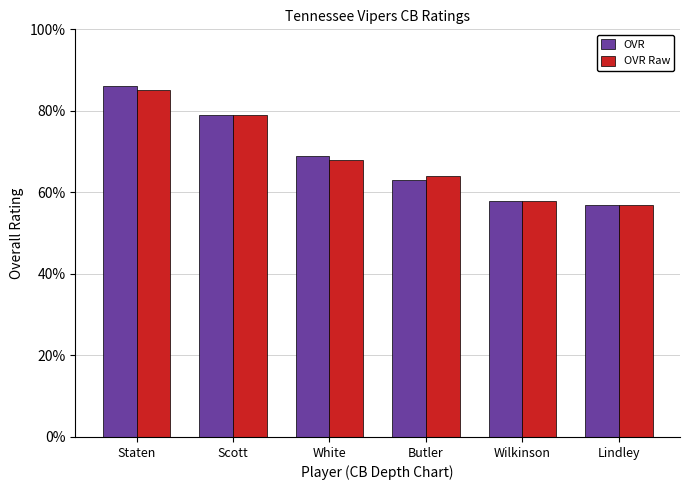

At which label does OVR first exceed 69?

Staten